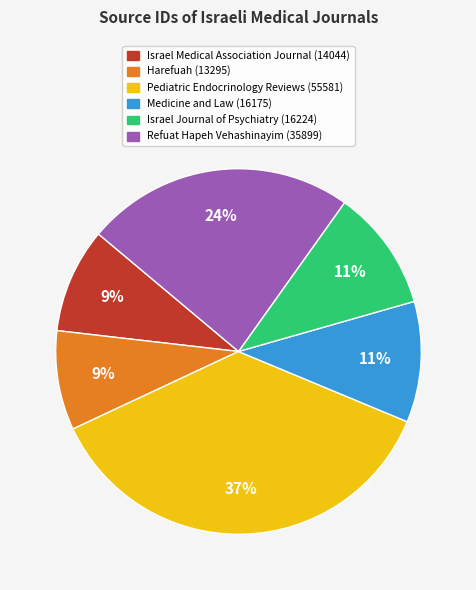

Is the sum of Israel Journal of Psychiatry (16224) and Israel Medical Association Journal (14044) greater than half?

No